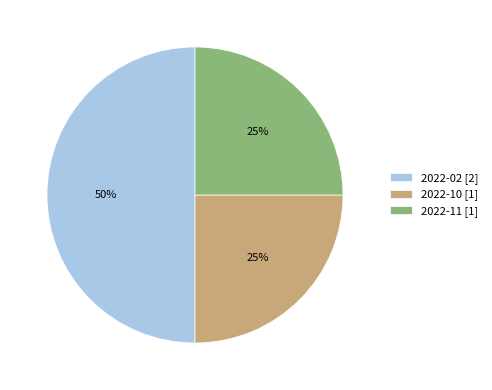

True or false: 2022-11 [1] accounts for 17% of the total.

False